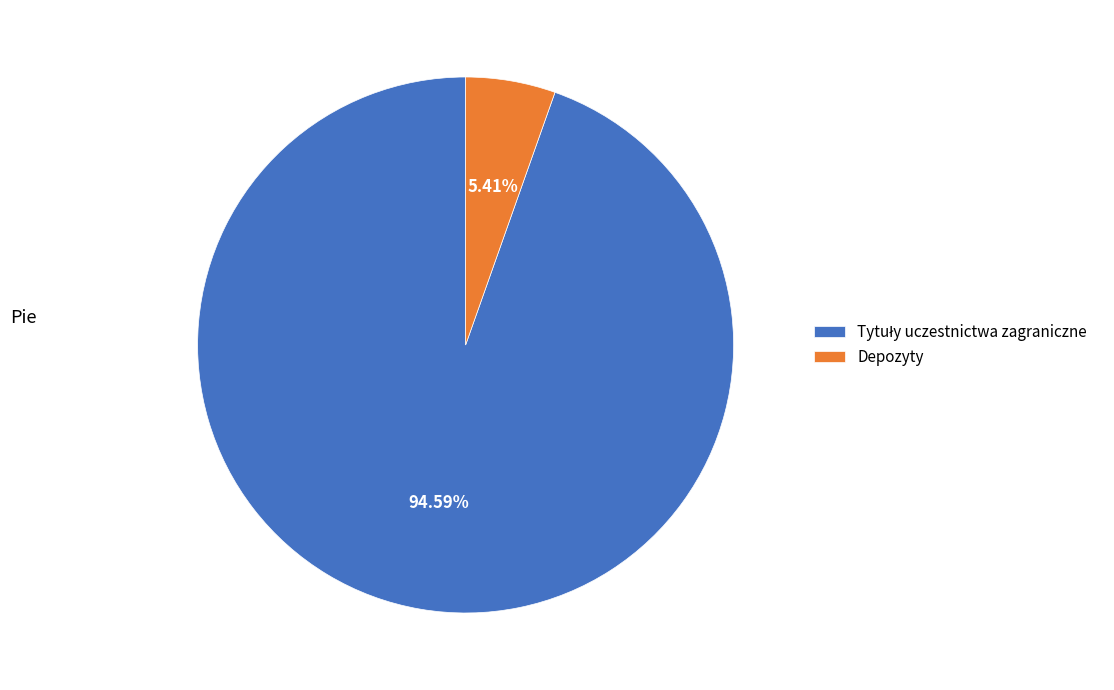

How many segments does this pie chart have?

2